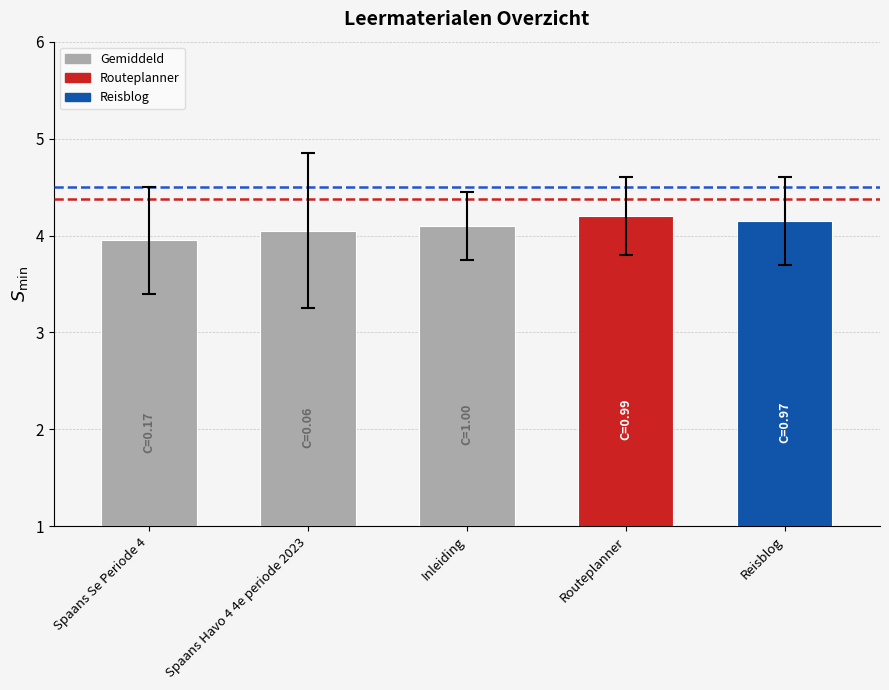

List the labels in order of value, largest first.

Routeplanner, Reisblog, Inleiding, Spaans Havo 4 4e periode 2023, Spaans Se Periode 4